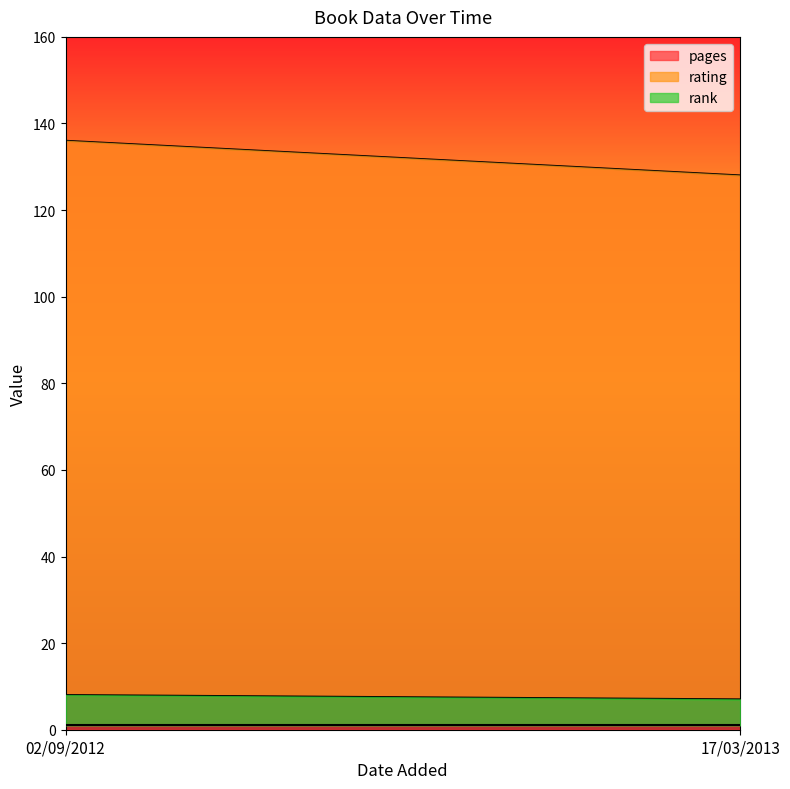

What is the difference between the maximum and minimum values in the pages series?

8